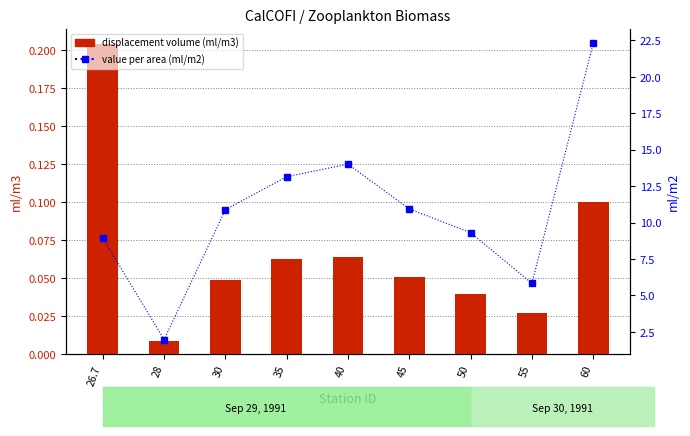

How many groups of bars are there?

9